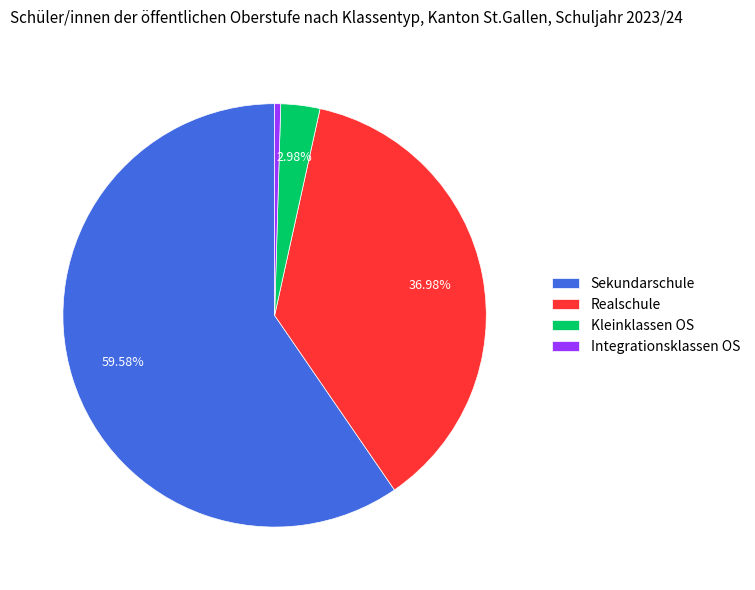

Which category has the smallest portion of the pie?

Integrationsklassen OS